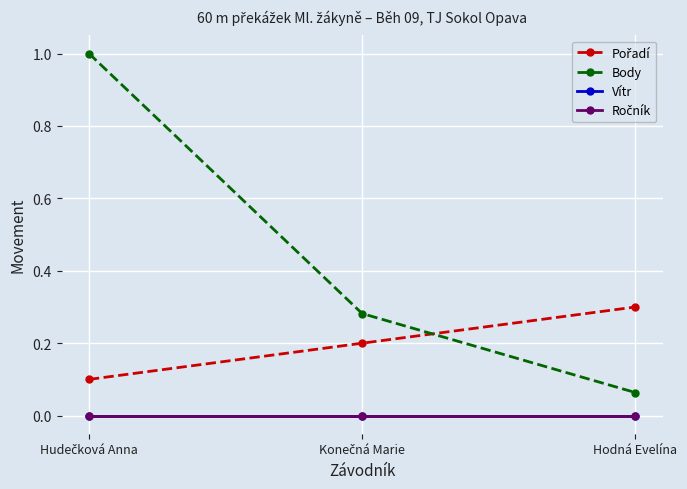

What value does the Body series have at Konečná Marie?

0.3